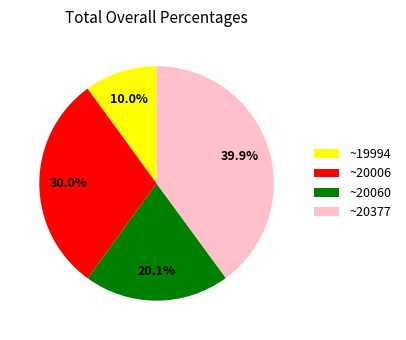

What portion of the pie excludes ~20060?

79.9%